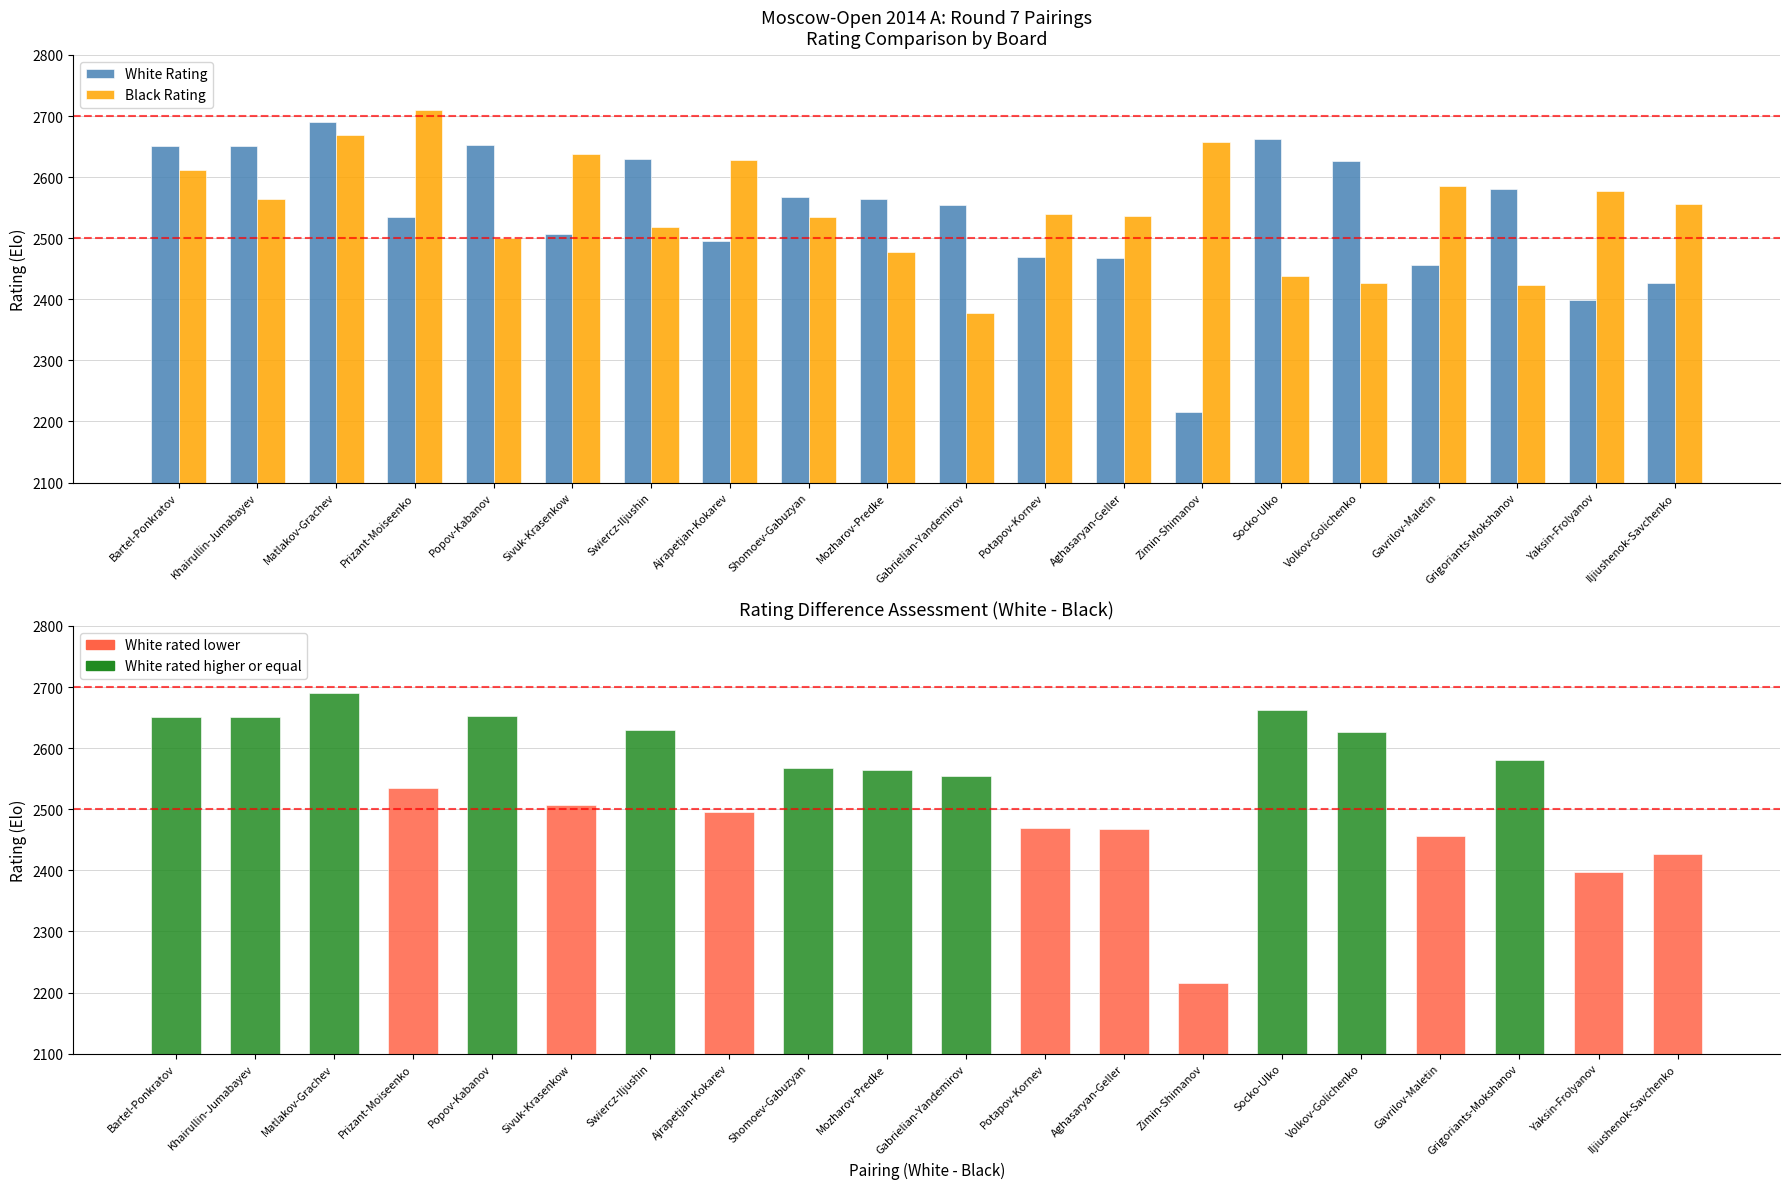

How many groups of bars are there?

20